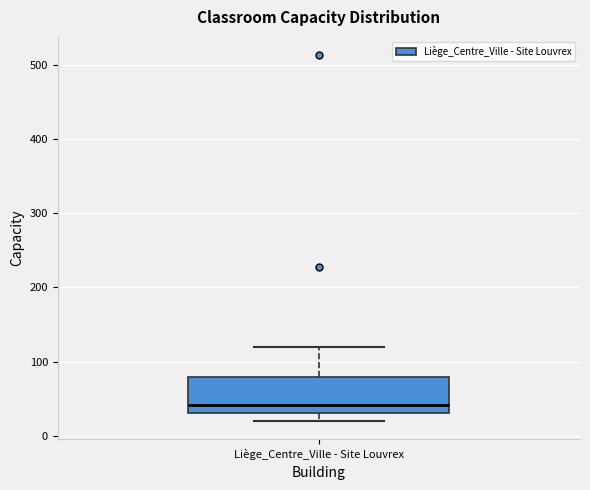

Where does the upper whisker of the box for Liège_Centre_Ville - Site Louvrex end on the y-axis? The values are not printed on the chart, so give them approximately, as read against the axis.

120